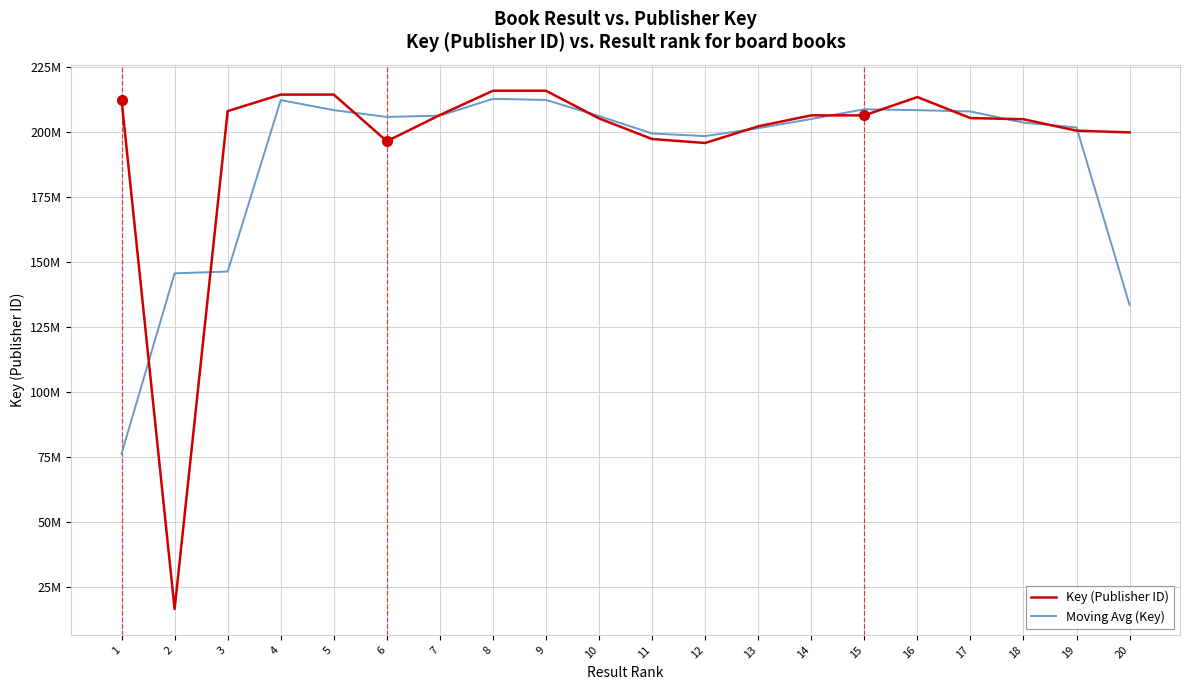

At which label does Key (Publisher ID) reach its peak?

8